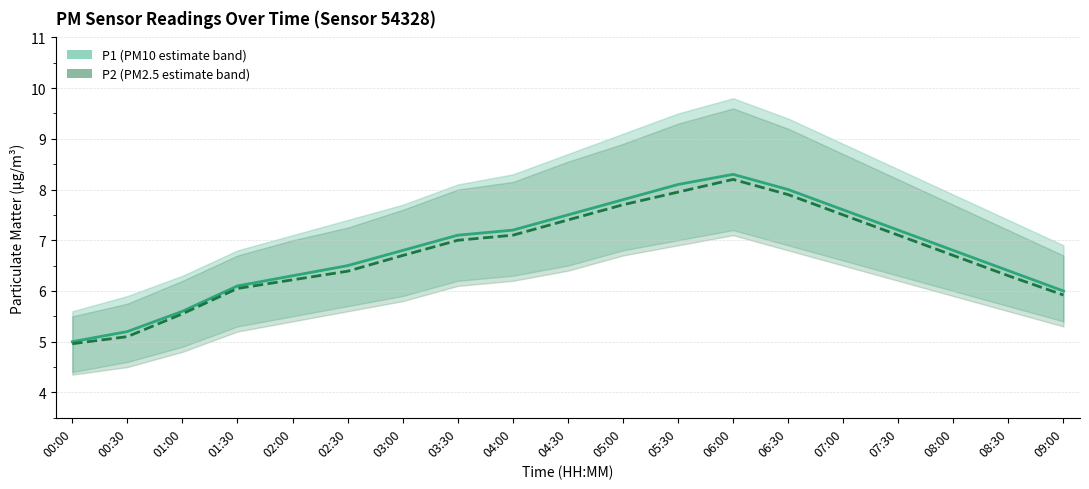

Does the chart display data point markers on the line(s)?

No